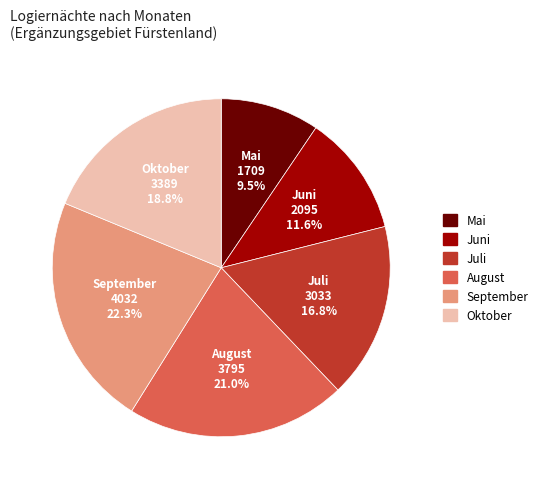

To the nearest percent, what is the average slice percentage?

17%